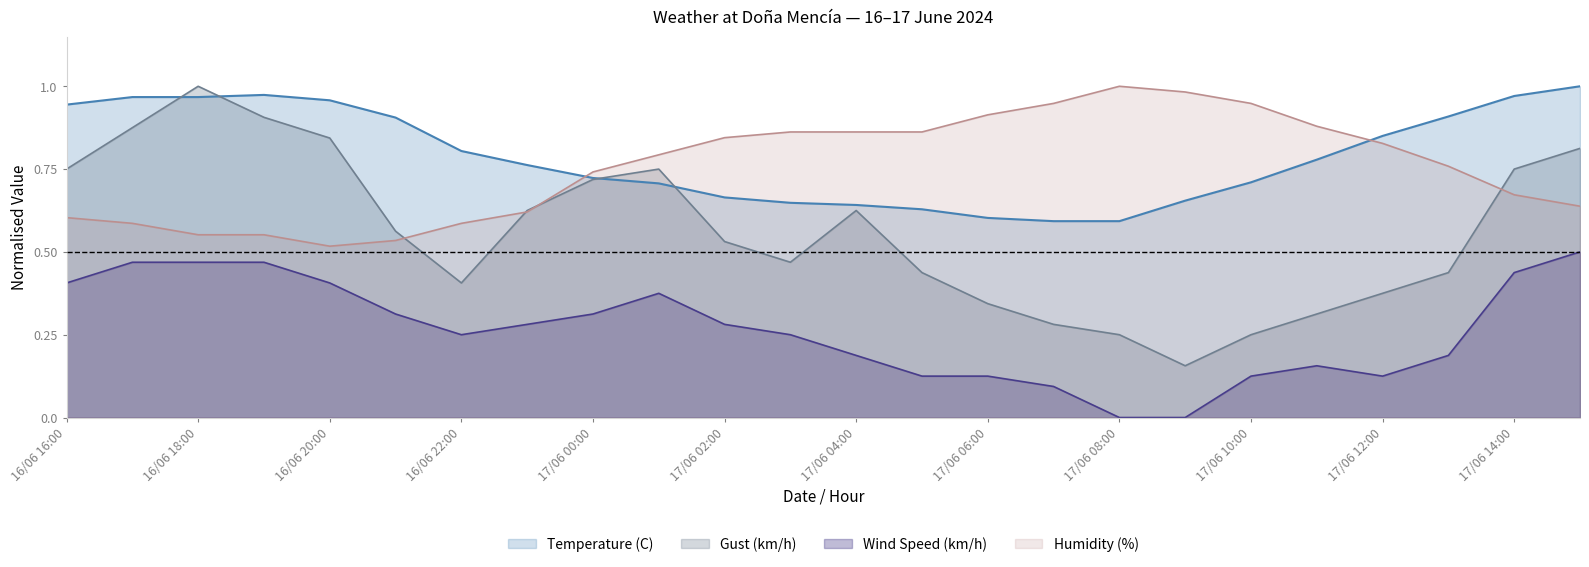

List the series in order of their peak value, highest first.

Temperature (C), Humidity (%), Gust (km/h), Wind Speed (km/h)